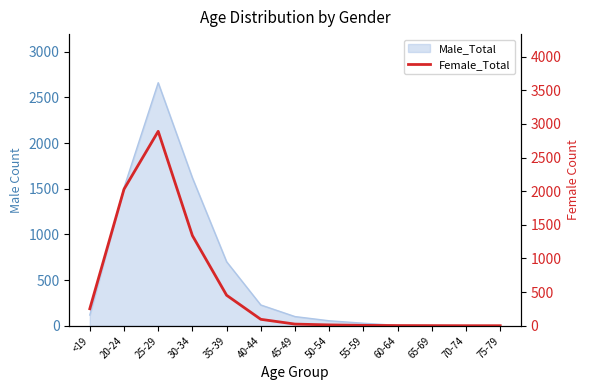

What position from the right is <19?

13